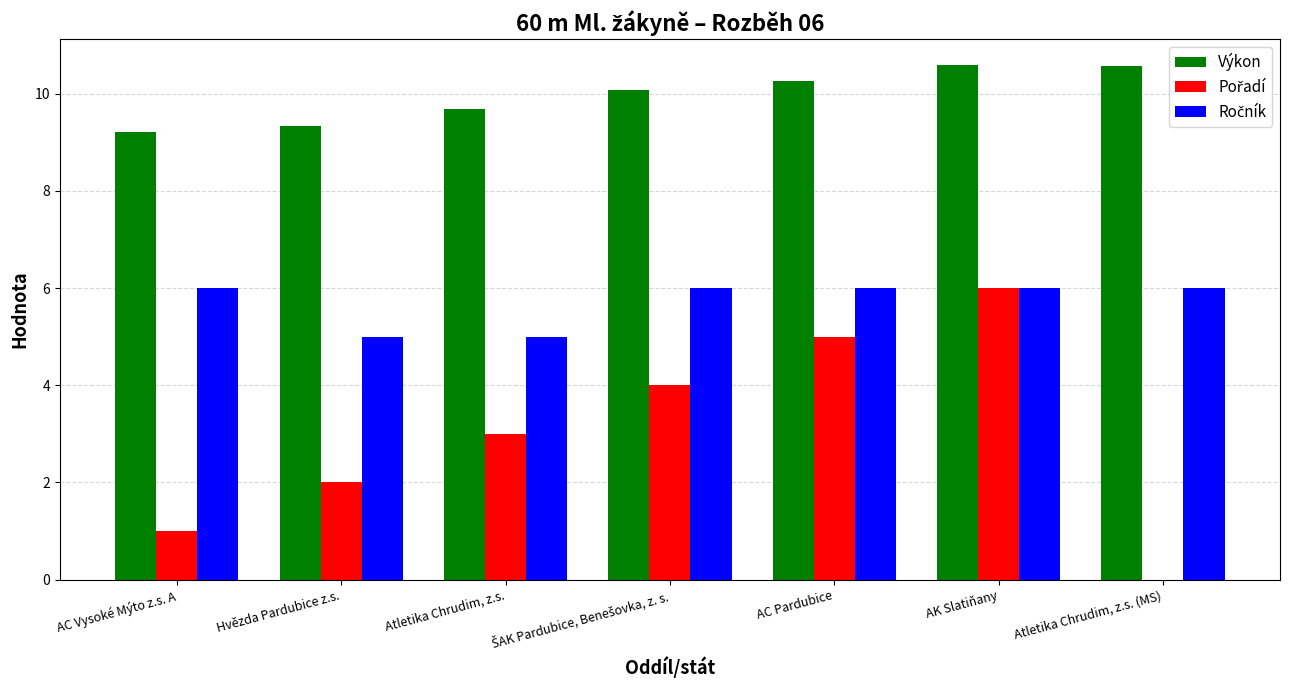

What is the total value across all series at AK Slatiňany?

22.6